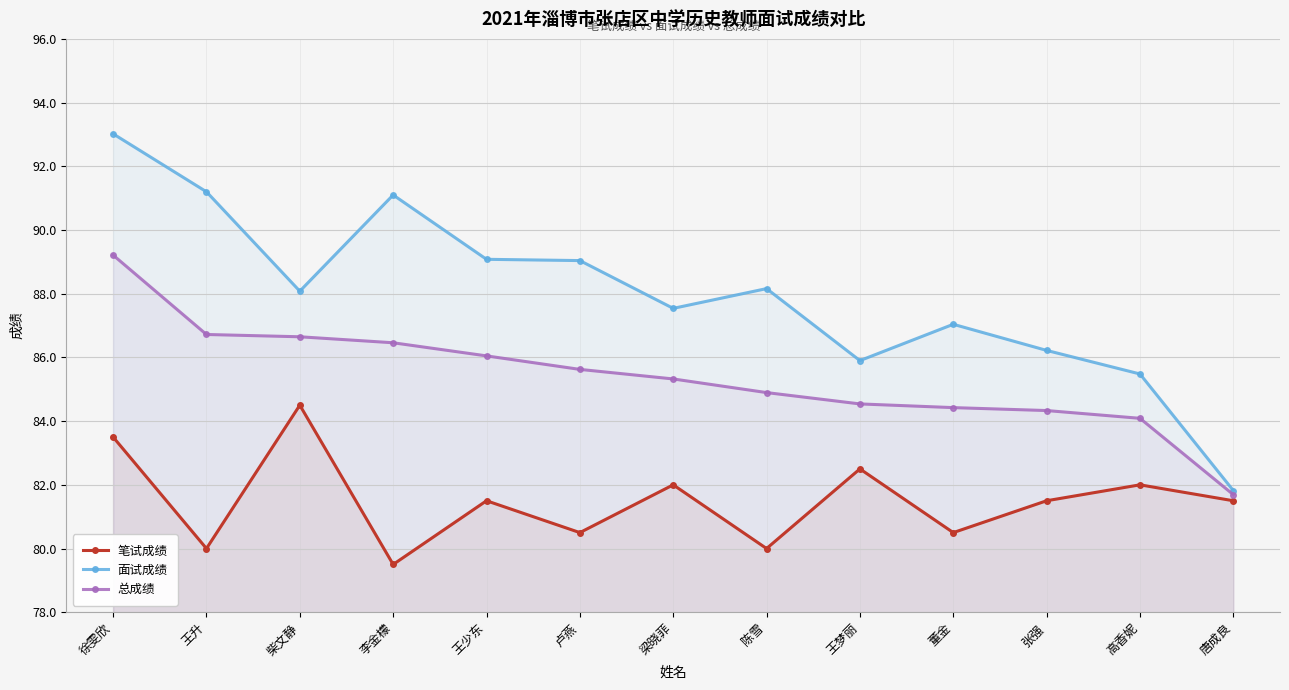

True or false: 总成绩 and 面试成绩 cross at least once.

False